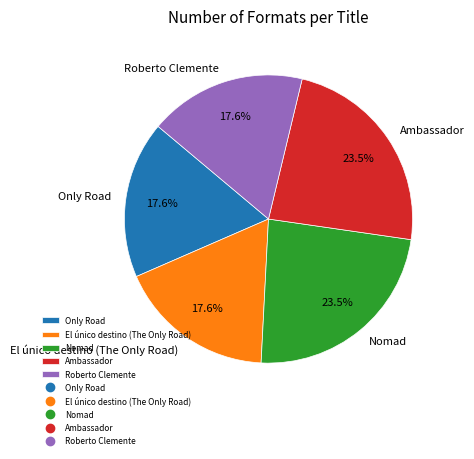

Approximately how many times larger is the value at Ambassador compared to Roberto Clemente?

1.3